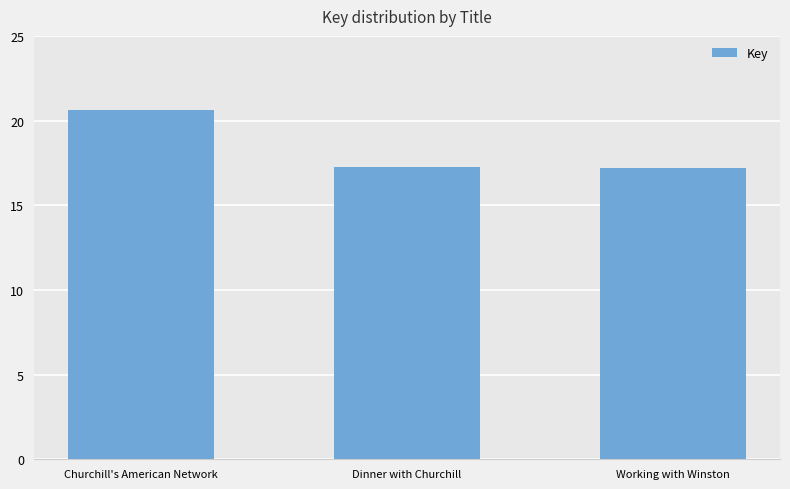

Which category has the highest value across all series?

Churchill's American Network